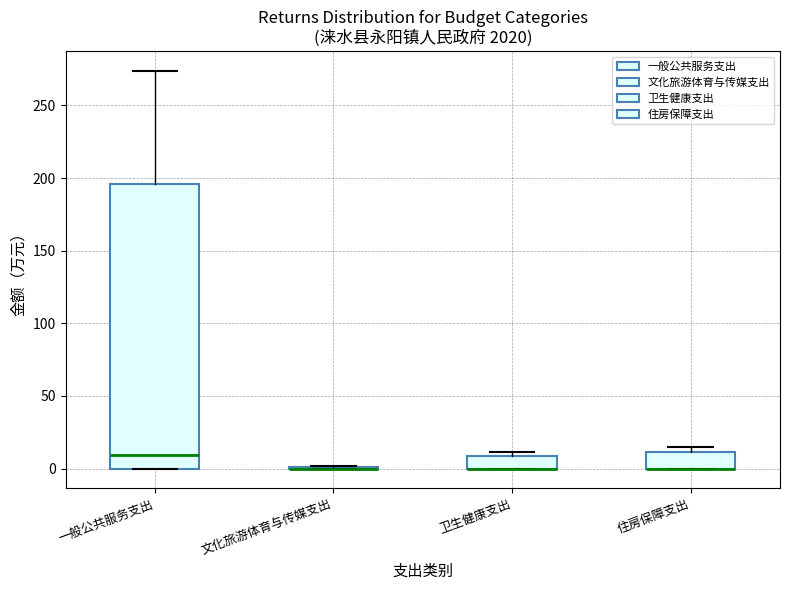

Reading left to right, transcribe this box plot: for each box, give where its median line is, the range the box spans, and where its two whiskers end, as read against the y-axis. The values are not printed on the chart, so give them approximately, as read against the axis.

一般公共服务支出: median 10, box 0 to 195, whiskers 0 to 275
文化旅游体育与传媒支出: box collapsed to a line at 0, whiskers 0 to 0
卫生健康支出: median 0 (drawn on the box's lower edge), box 0 to 10, whiskers 0 to 10 (just above the box's upper edge)
住房保障支出: median 0 (drawn on the box's lower edge), box 0 to 10, whiskers 0 to 15